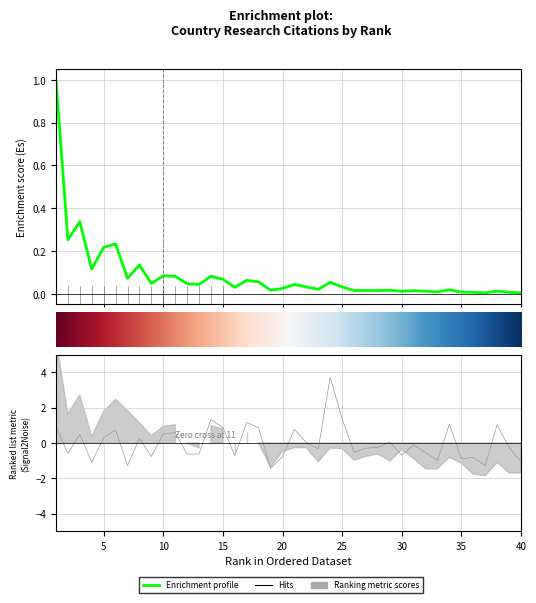

How many interior local peaks does the Citations per document series have?

13